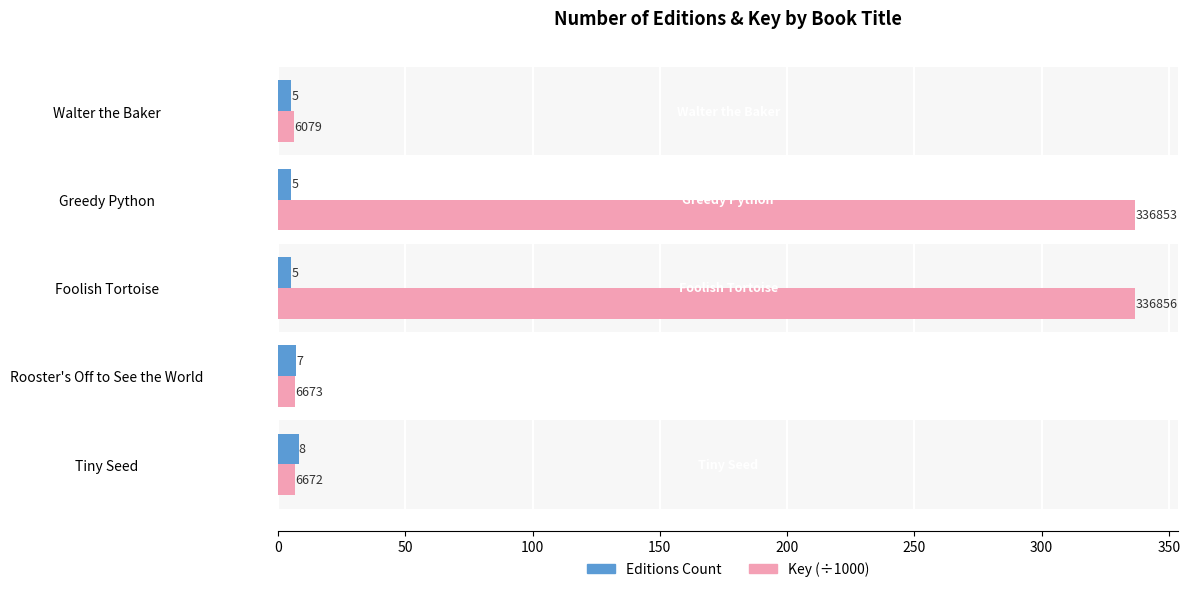

Between Tiny Seed and Greedy Python, which series saw the biggest shift?

Key (÷1000)